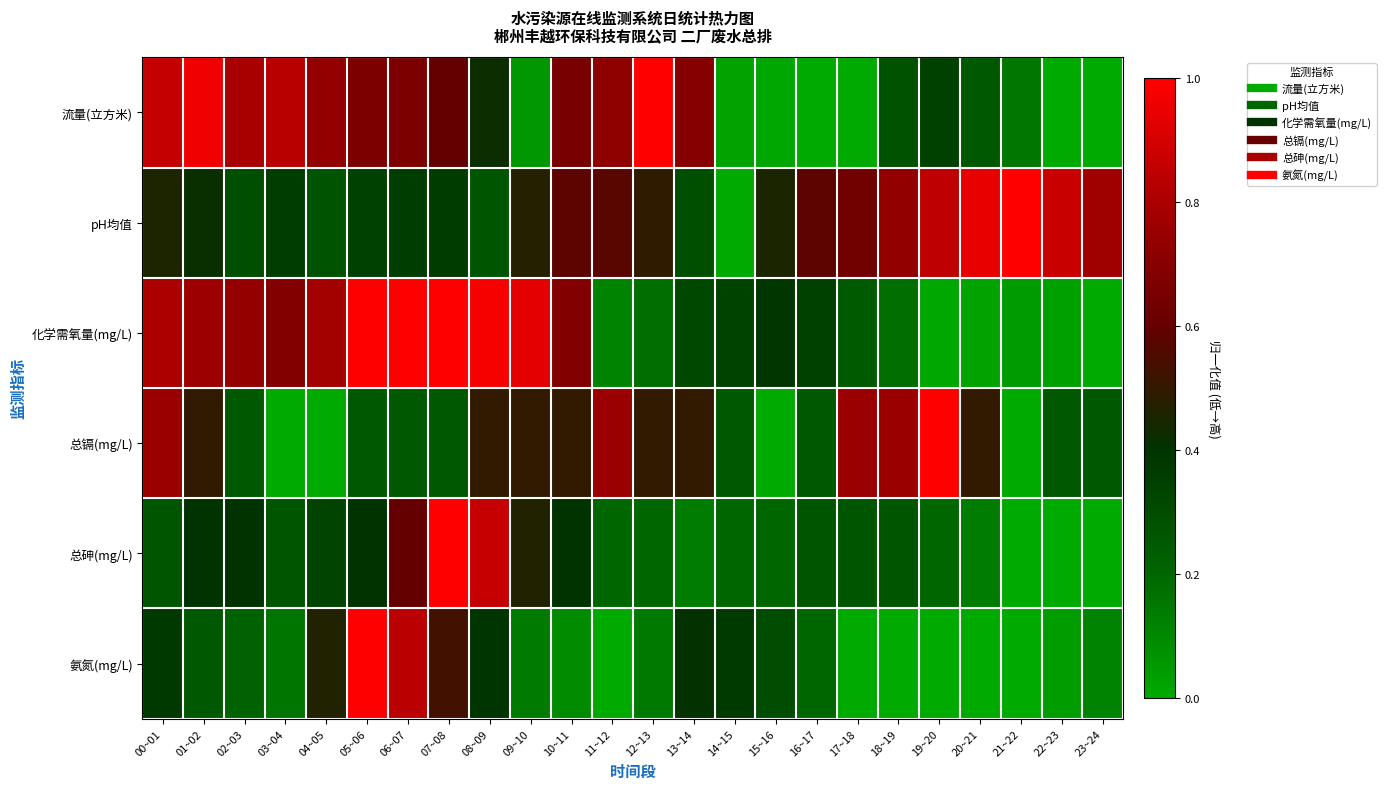

Which series has the widest spread of values?

流量(立方米)